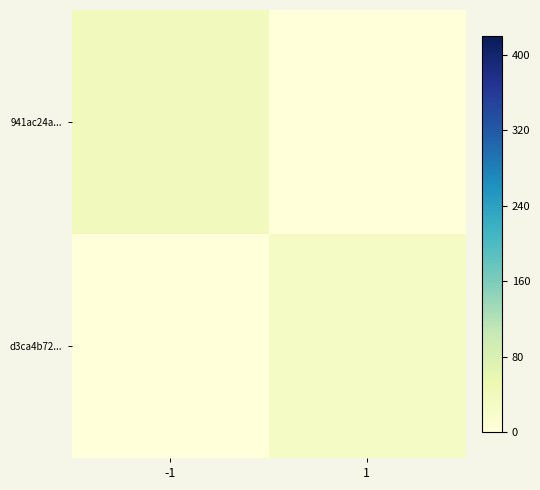

Which series has the largest total across all categories?

941ac24a...